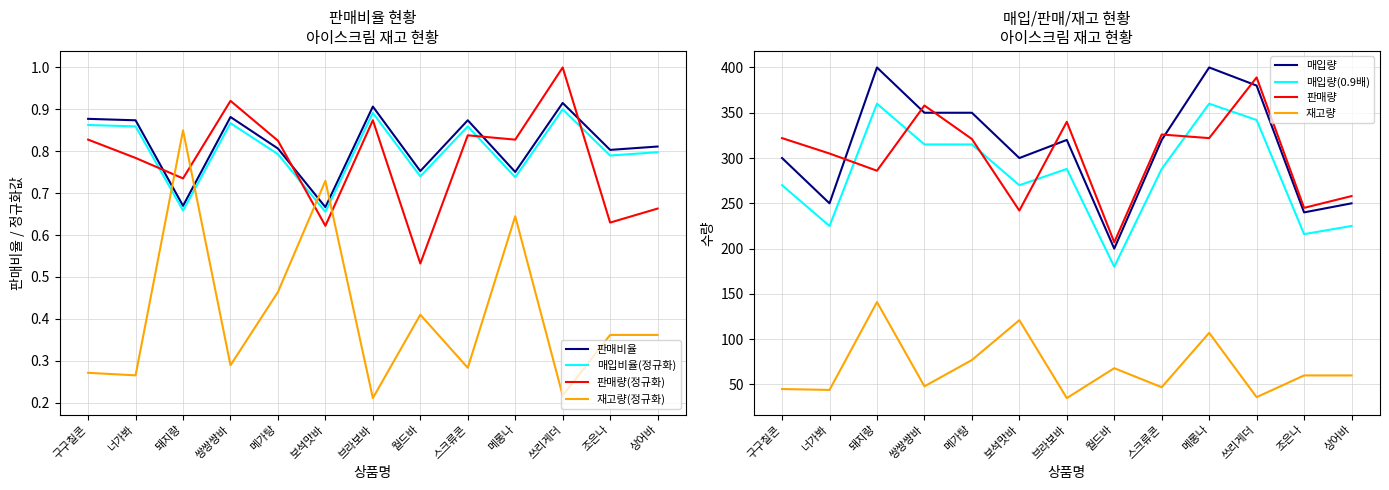

At which category does 판매비율 reach its first local peak?

쌍쌍쌍바